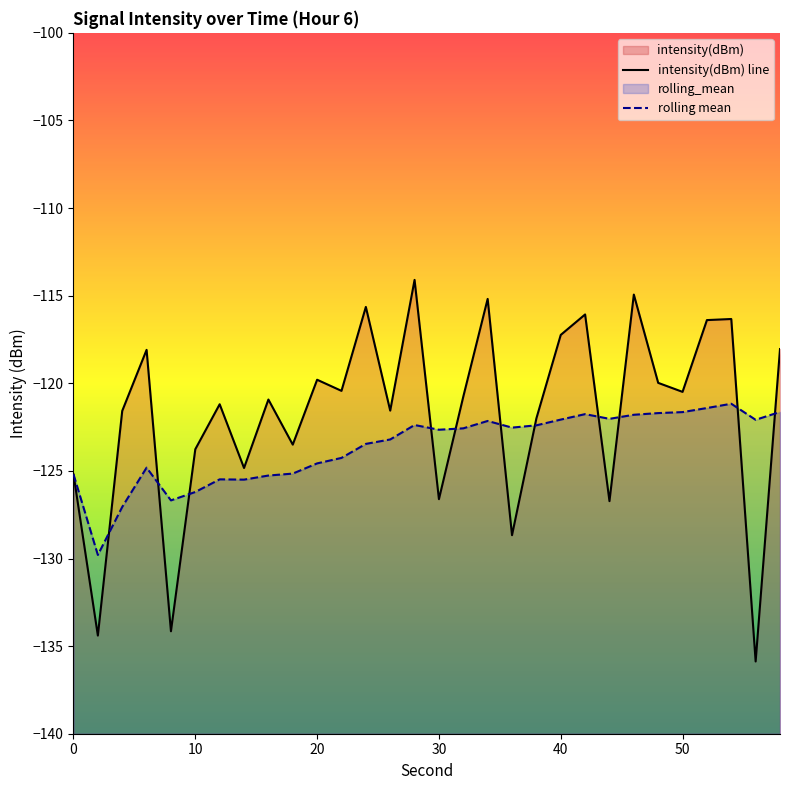

What is the difference between the maximum and minimum values in the rolling mean series?

8.6